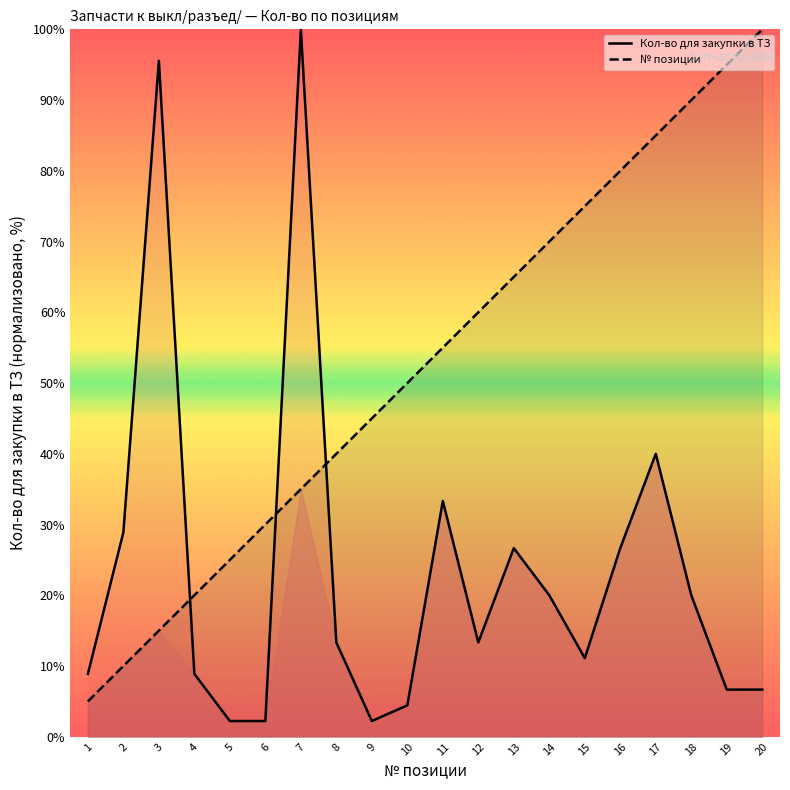

How many values in the № позиции series are below 55?

10